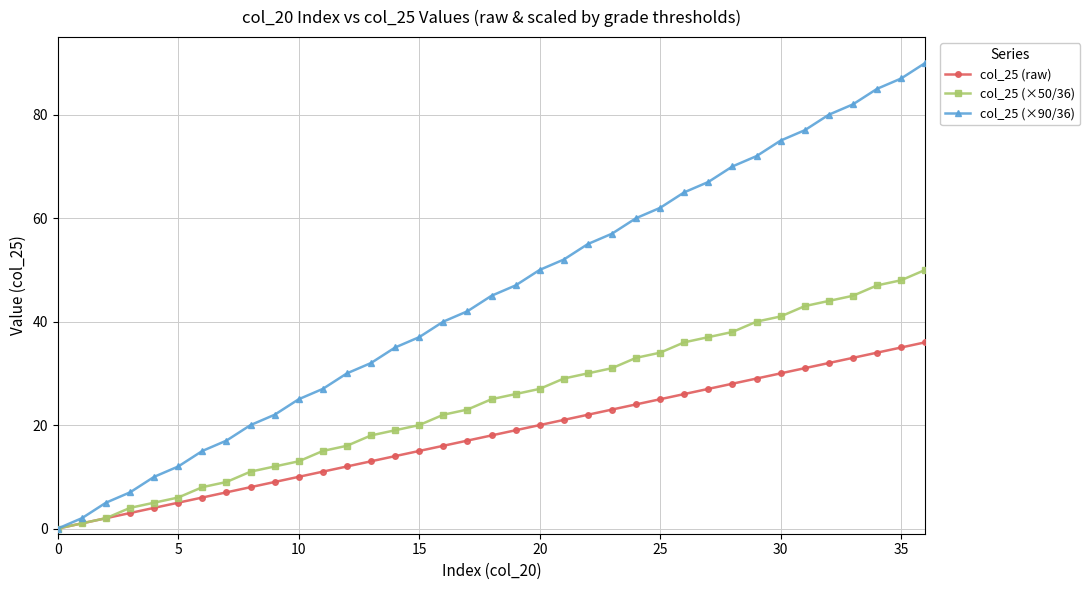

Which series has the widest spread of values?

col_25 (×90/36)